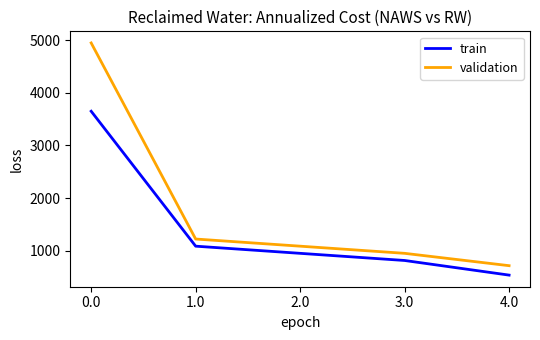

What is the difference between the train values at 0.0 and 4.0?

3112.2